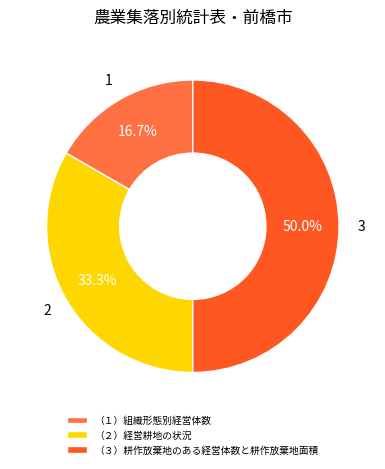

Is （１）組織形態別経営体数 the majority of the pie?

No